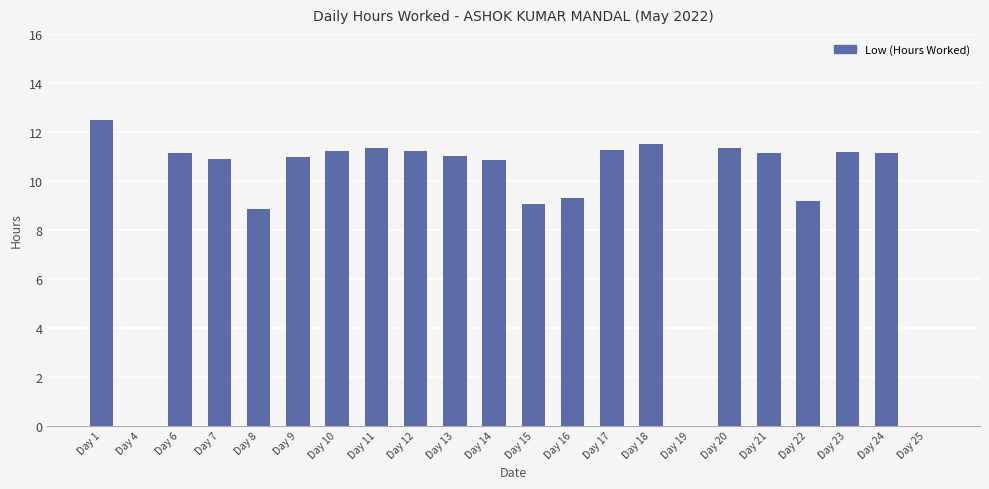

Which label corresponds to the largest value in the chart?

Day 1